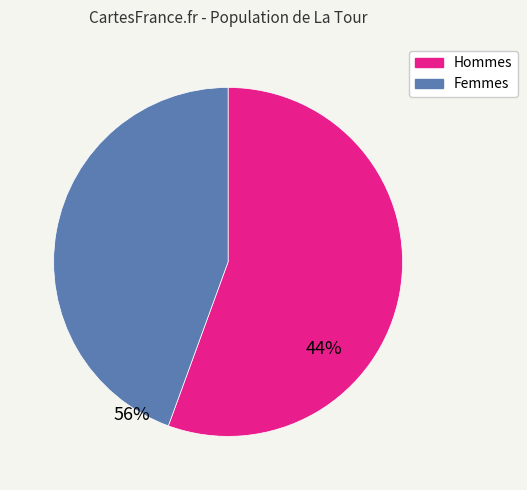

How many slices are in this pie chart?

2